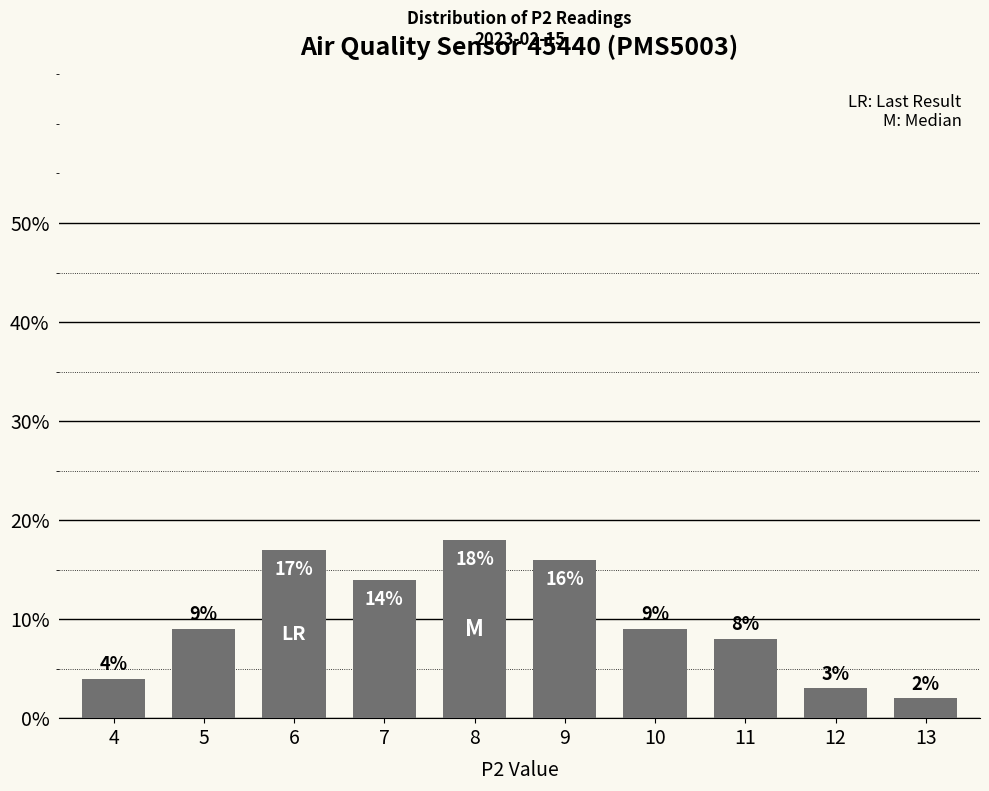

Rank the categories by value from highest to lowest.

8, 6, 9, 7, 5, 10, 11, 4, 12, 13